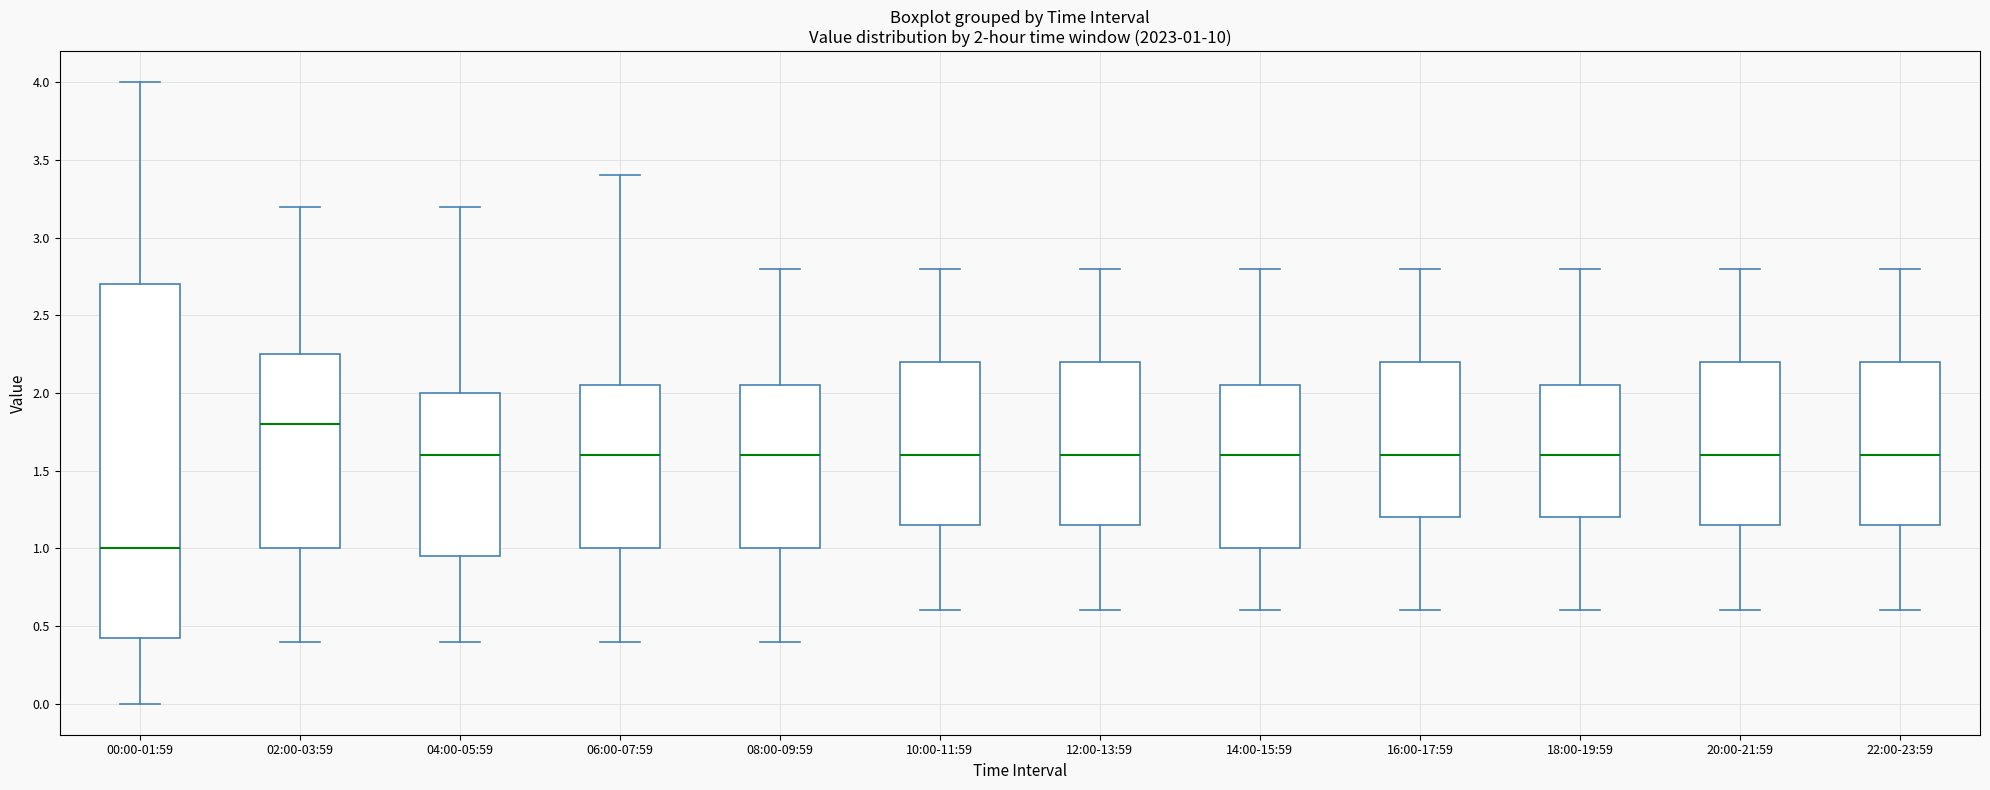

Which box is the tallest, from its lower edge to its upper edge?

00:00-01:59